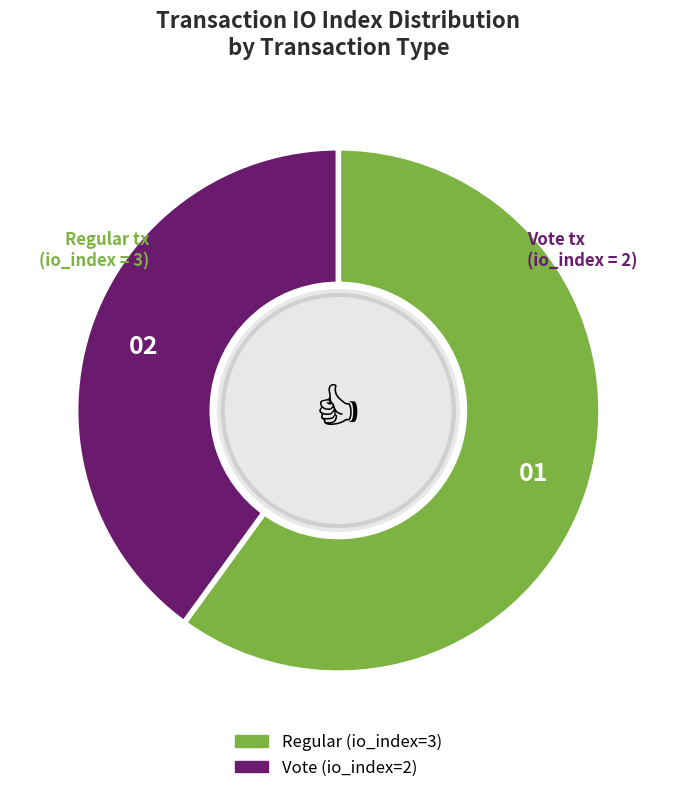

What is the ratio of the value at Regular (io_index=3) to the value at Vote (io_index=2)?

1.5